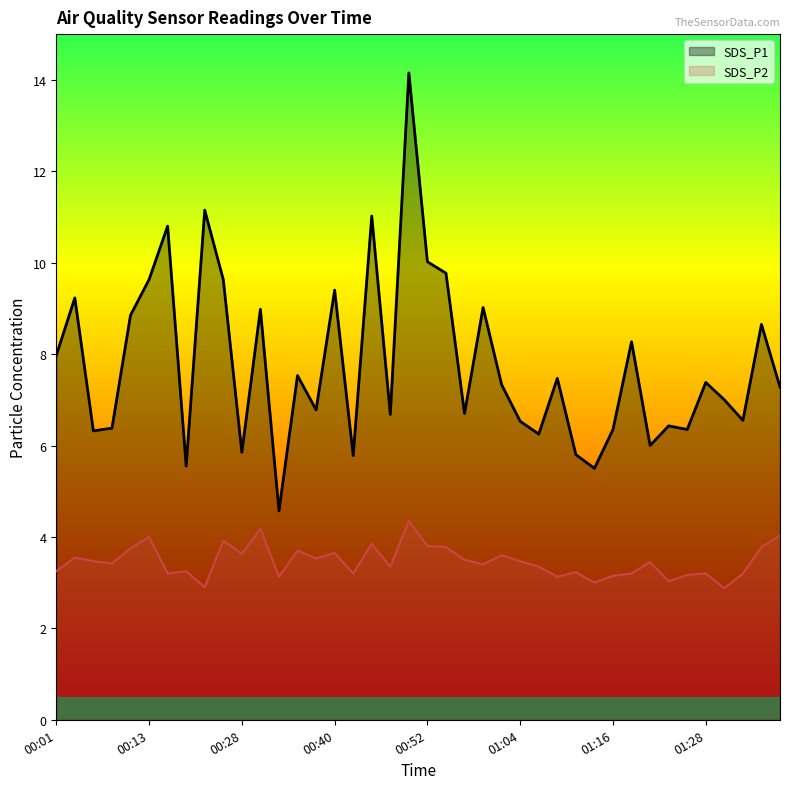

What is the value of the SDS_P1 point at the 23rd from the left?

6.7